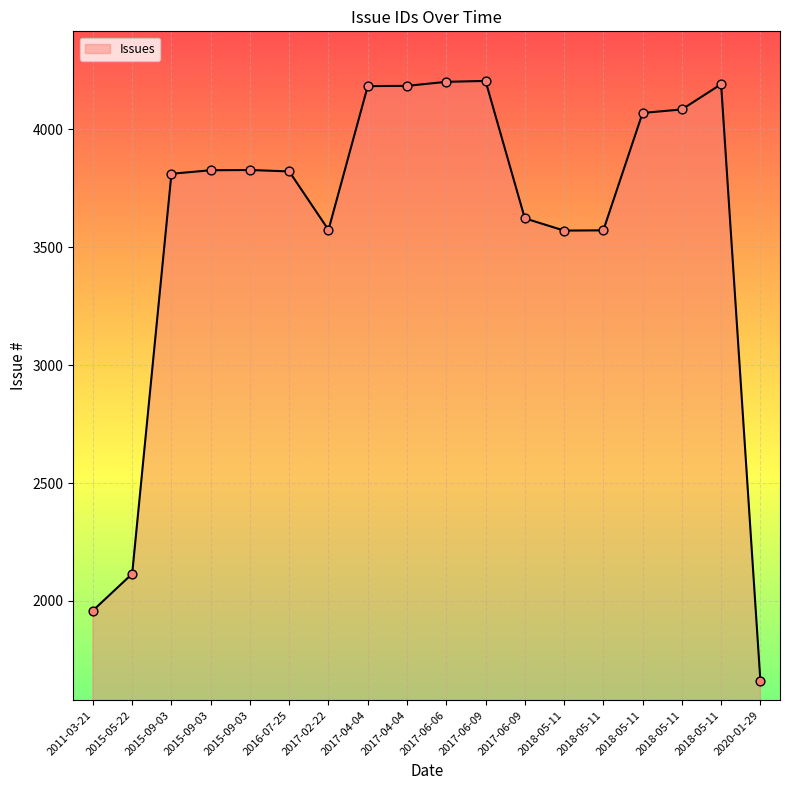

Approximately how many times larger is the value at 2016-07-25 compared to 2018-05-11?

0.9